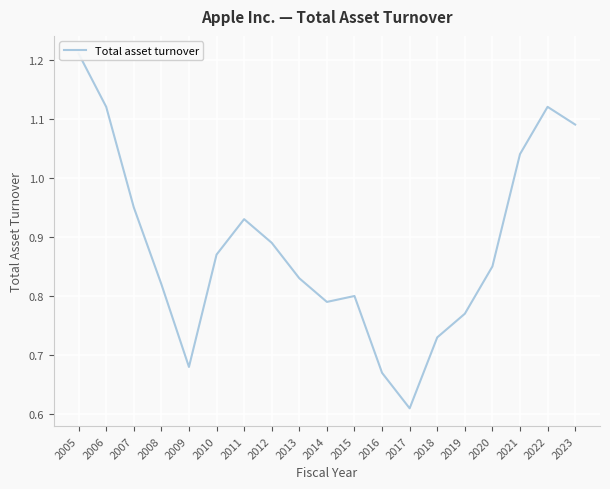

How many series are shown in this chart?

1